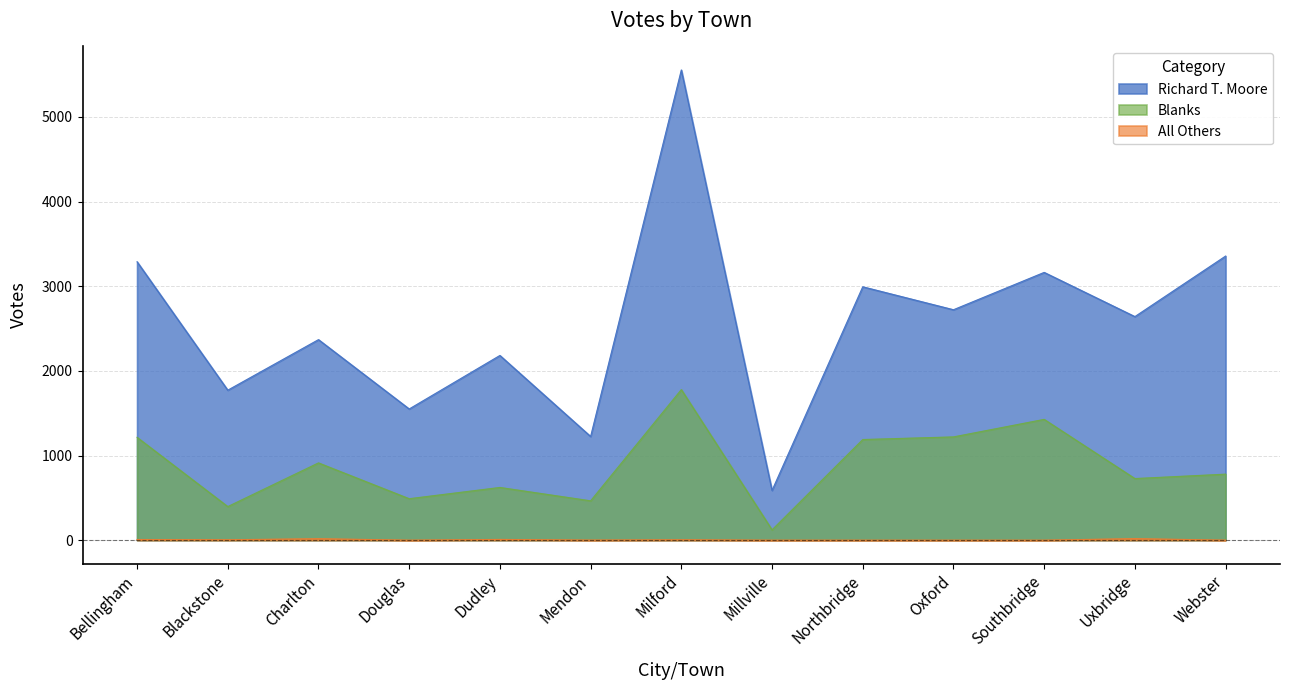

List the series in order of their peak value, highest first.

Richard T. Moore, Blanks, All Others